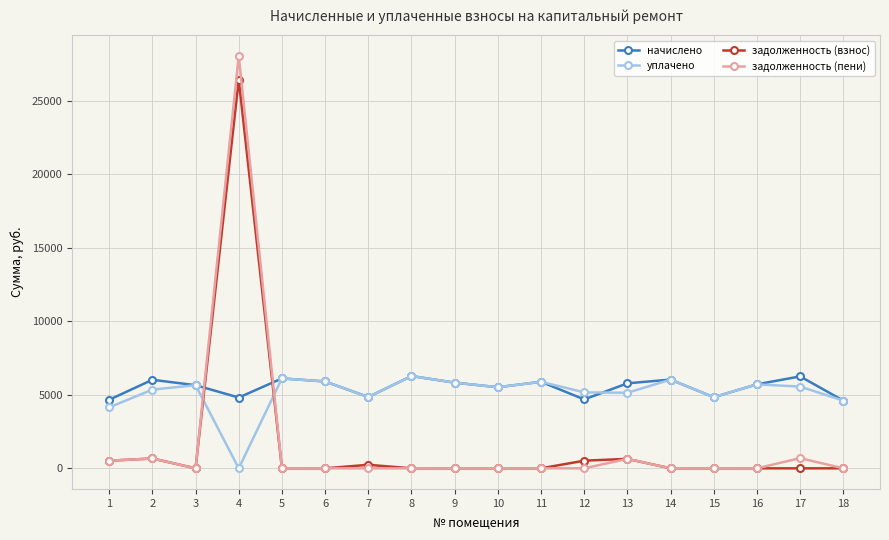

What is the value of the уплачено point at the 13th from the left?

5140.5